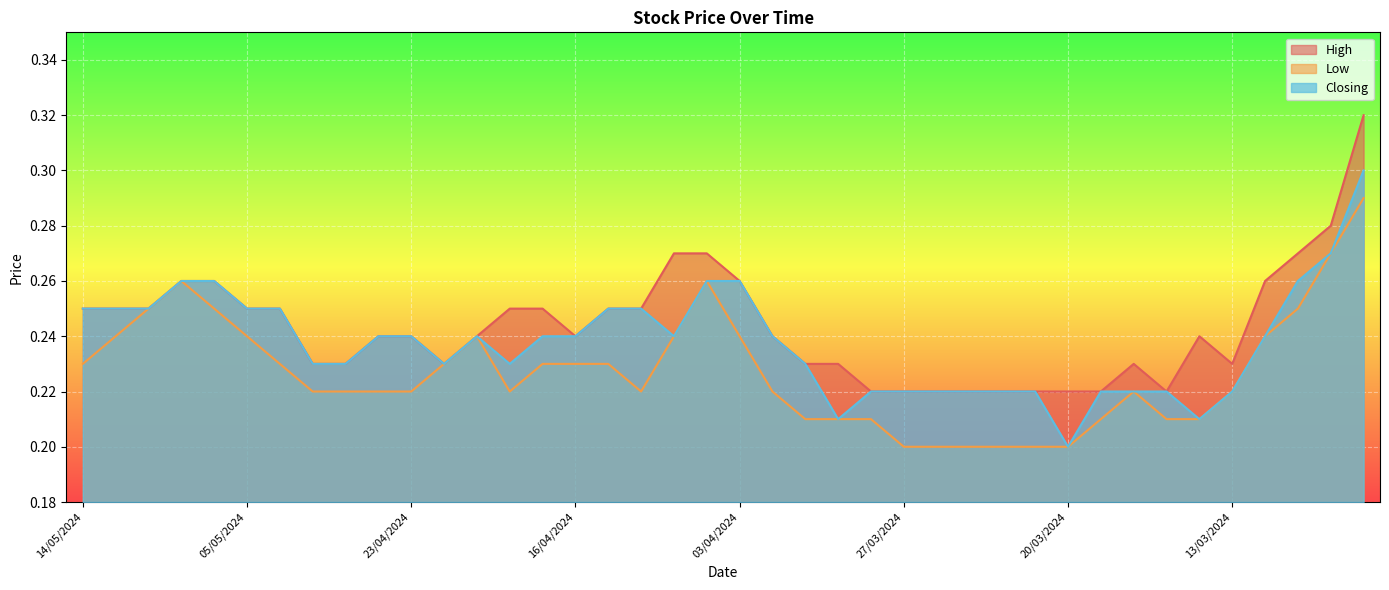

Rank the categories by Closing value from highest to lowest.

07/03/2024, 10/03/2024, 09/05/2024, 07/05/2024, 04/04/2024, 03/04/2024, 11/03/2024, 14/05/2024, 13/05/2024, 12/05/2024, 05/05/2024, 01/05/2024, 15/04/2024, 08/04/2024, 24/04/2024, 23/04/2024, 21/04/2024, 17/04/2024, 16/04/2024, 07/04/2024, 02/04/2024, 12/03/2024, 30/04/2024, 25/04/2024, 22/04/2024, 18/04/2024, 01/04/2024, 28/03/2024, 27/03/2024, 26/03/2024, 25/03/2024, 24/03/2024, 21/03/2024, 19/03/2024, 18/03/2024, 17/03/2024, 13/03/2024, 31/03/2024, 14/03/2024, 20/03/2024